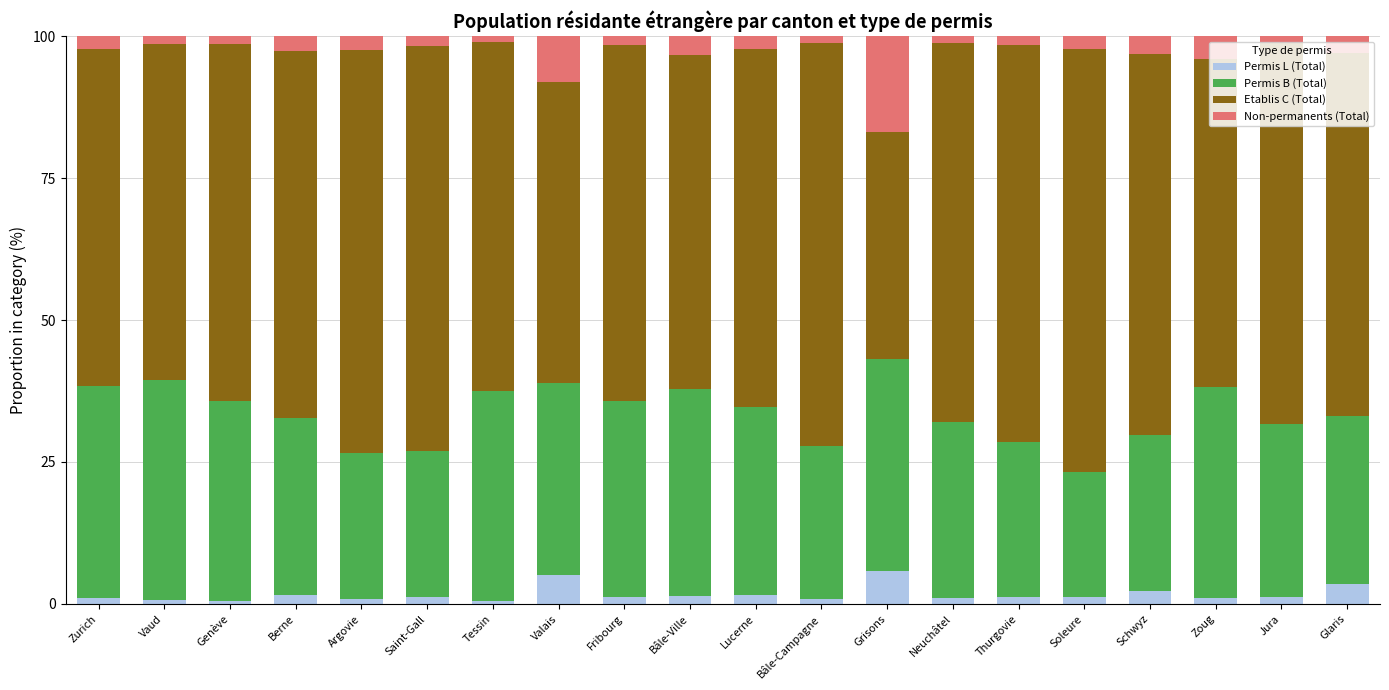

Between Bâle-Ville and Zoug, which series saw the biggest shift?

Etablis C (Total)